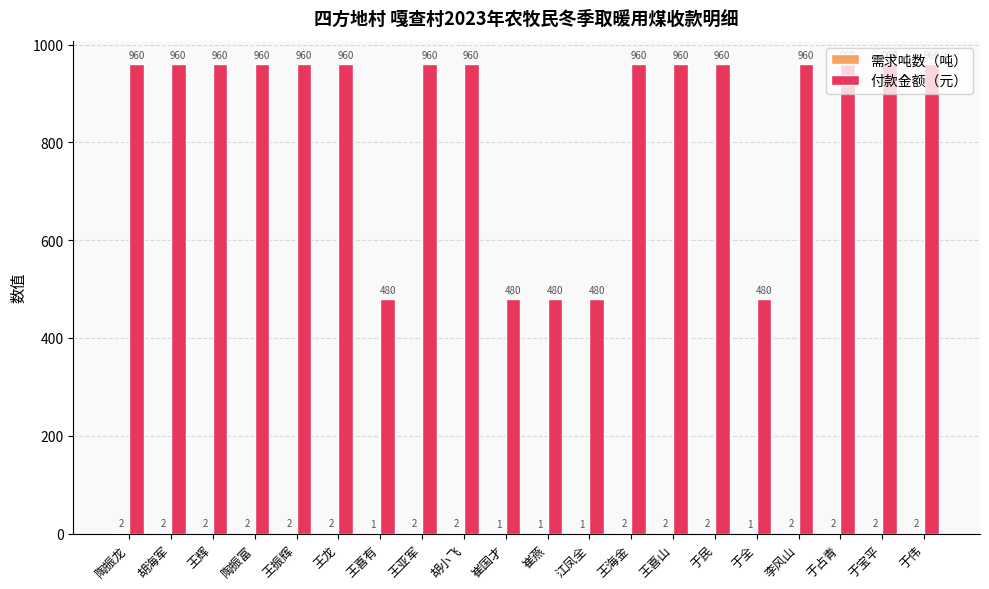

Between 王亚军 and 崔国才, which series saw the biggest shift?

付款金额（元）